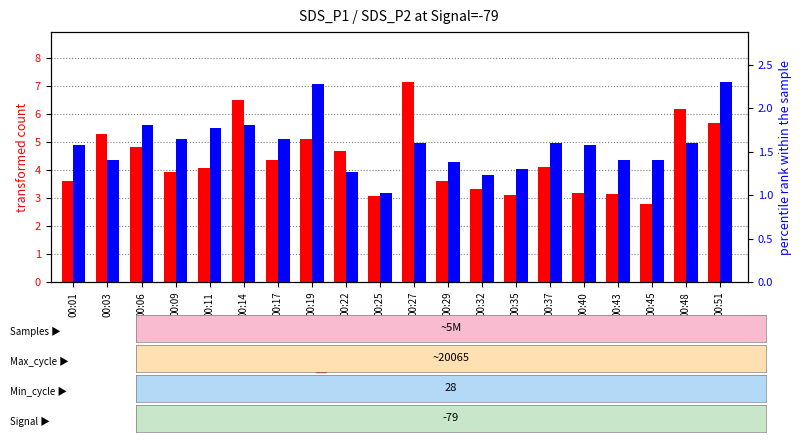

What is the average value of the SDS_P1 (transformed count) series?

4.4